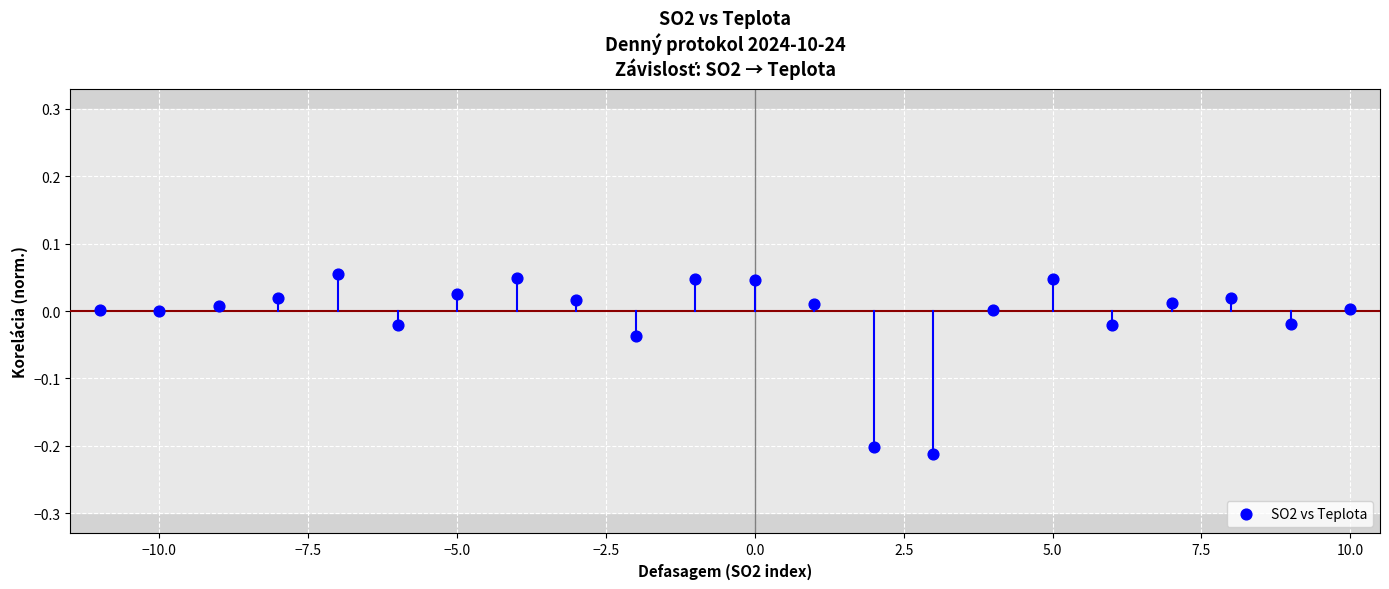

What is the range of Y values (max minus min)?

0.3